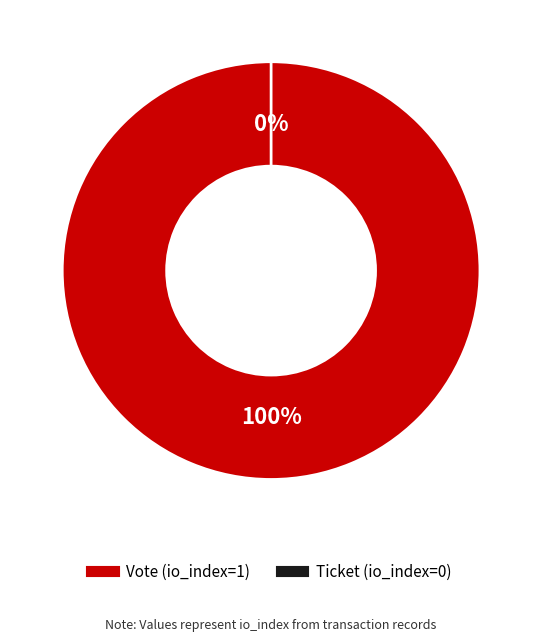

Which slice represents more than half of the pie?

Vote (io_index=1)